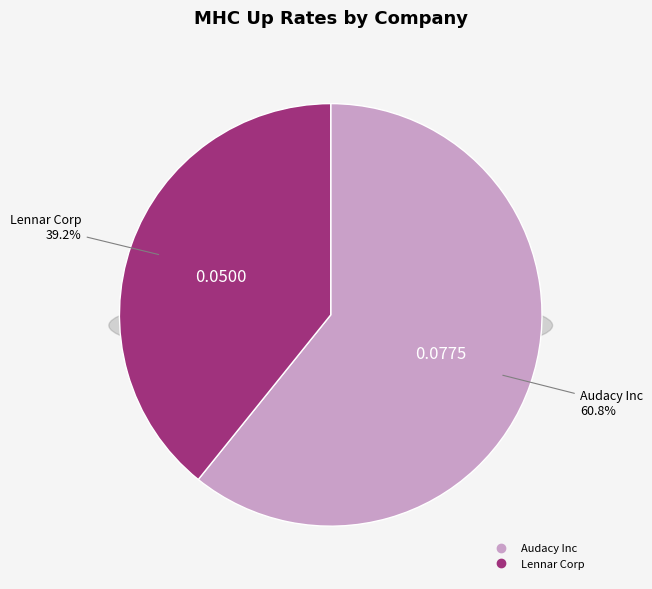

What percentage is the Lennar Corp slice, to the nearest percent?

39%